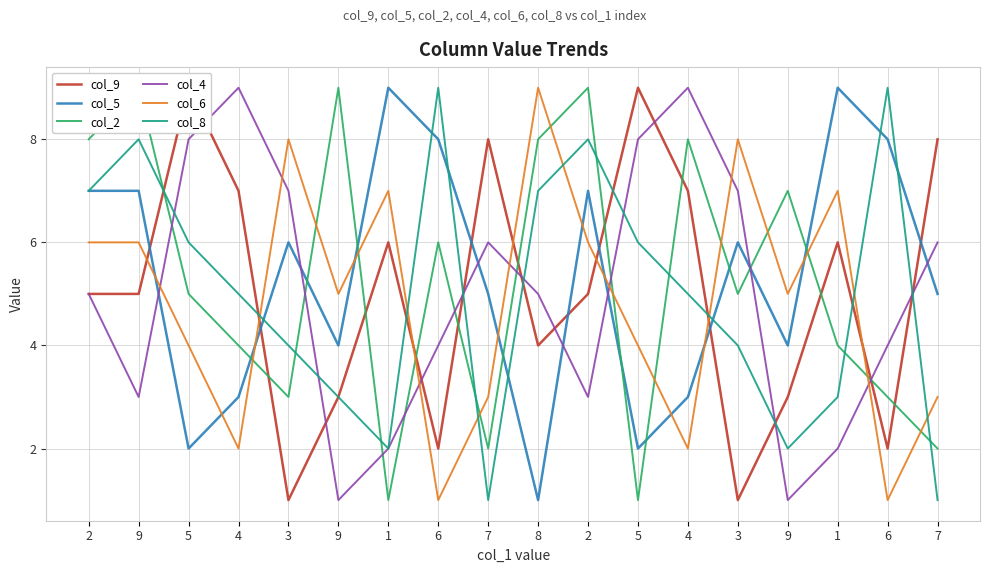

Reading left to right, extract all data points from this chart.

col_9: 5	5	9	7	1	3	6	2	8	4	5	9	7	1	3	6	2	8
col_5: 7	7	2	3	6	4	9	8	5	1	7	2	3	6	4	9	8	5
col_2: 8	9	5	4	3	9	1	6	2	8	9	1	8	5	7	4	3	2
col_4: 5	3	8	9	7	1	2	4	6	5	3	8	9	7	1	2	4	6
col_6: 6	6	4	2	8	5	7	1	3	9	6	4	2	8	5	7	1	3
col_8: 7	8	6	5	4	3	2	9	1	7	8	6	5	4	2	3	9	1